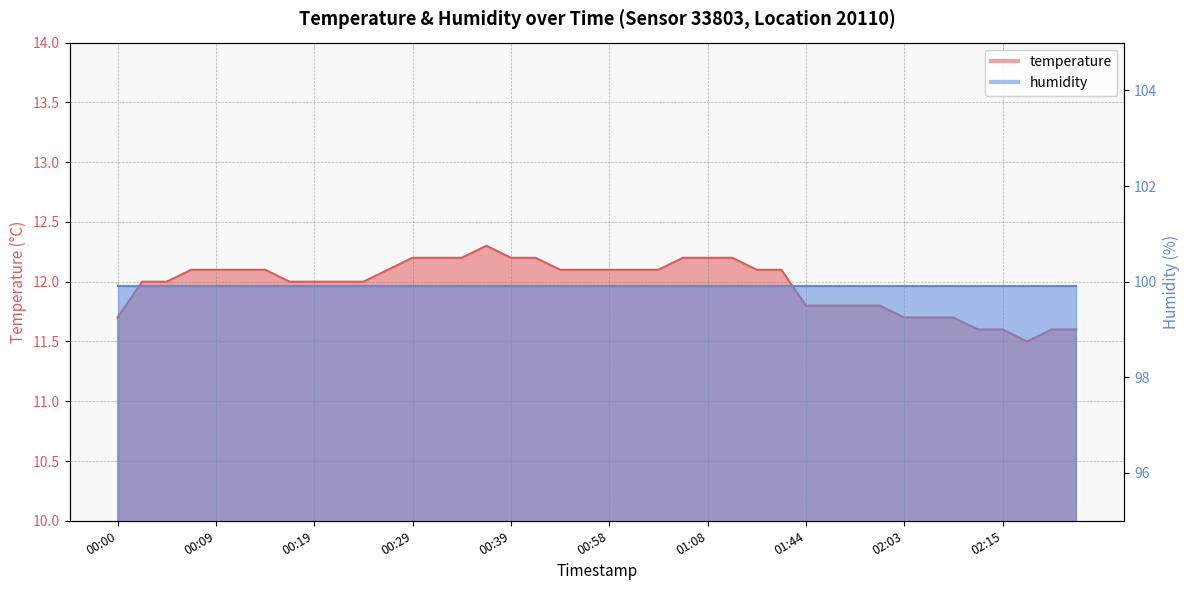

How many values are between 11 and 12?

19